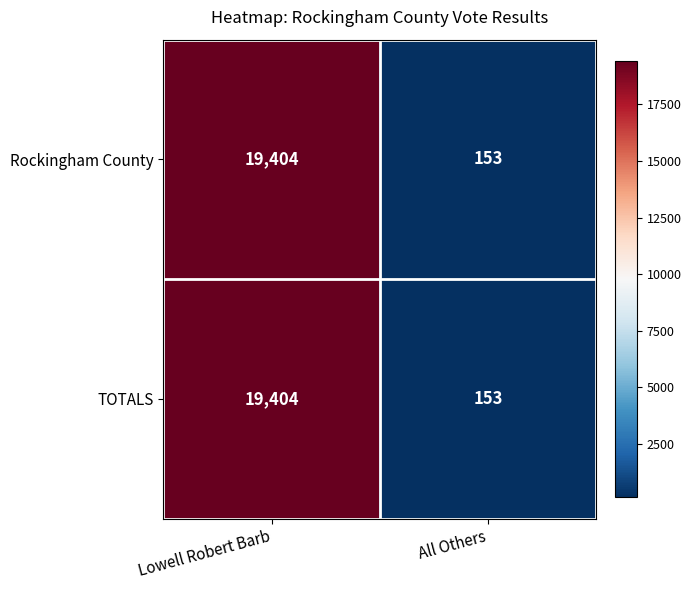

What is the maximum value shown in the chart?

19404